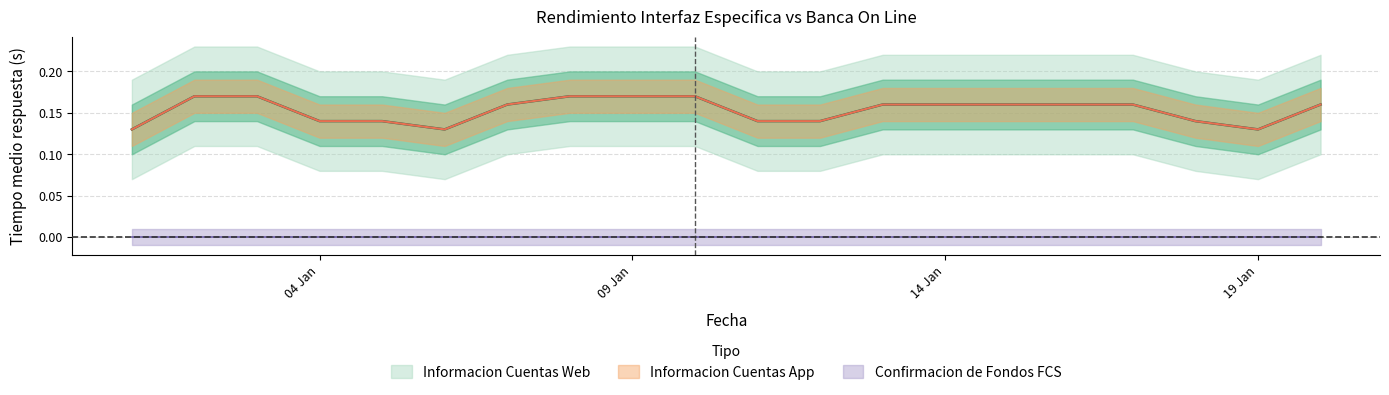

At which label does Informacion Cuentas Web reach its minimum?

2020-01-01